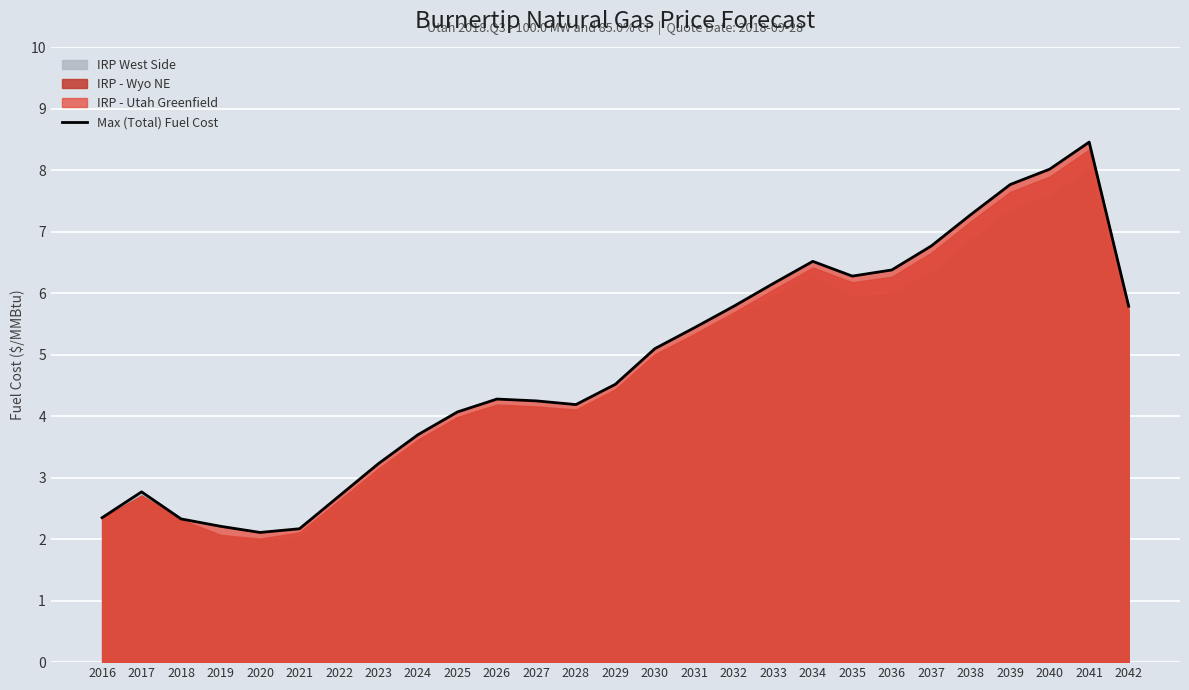

What is the change in value from 2017 to 2022?

-0.1